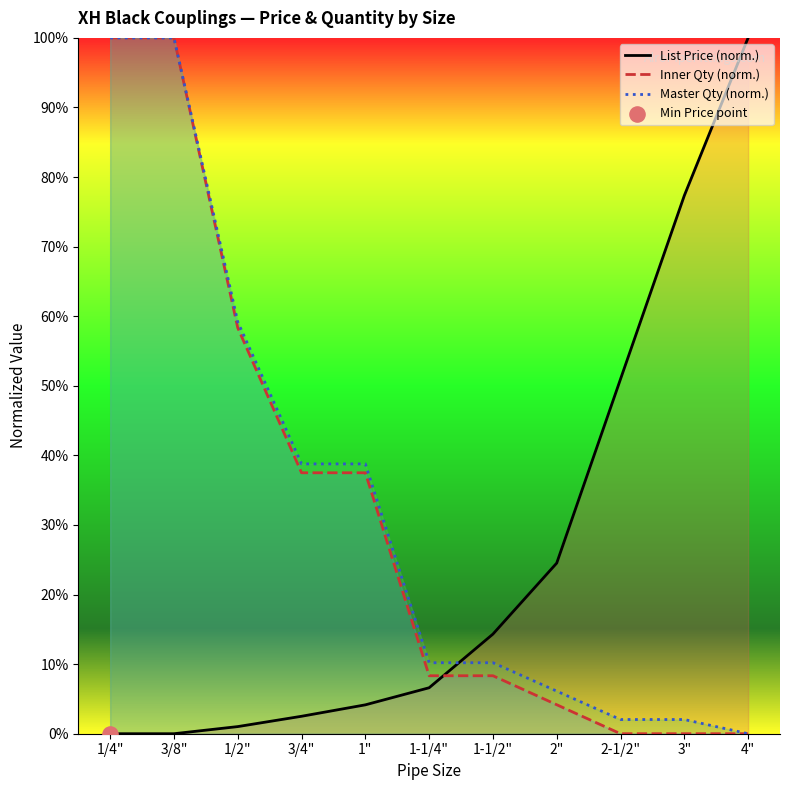

Which series contains the highest Y value?

List Price (norm.)